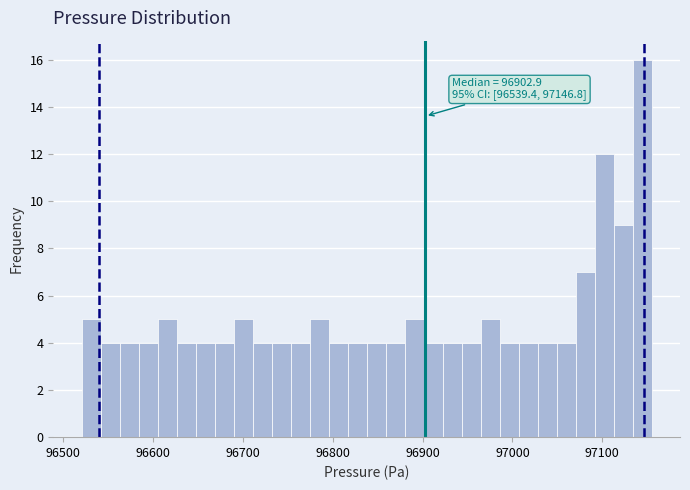

Read against the x-axis, roughly where is the centre of the tallest bar?

97140